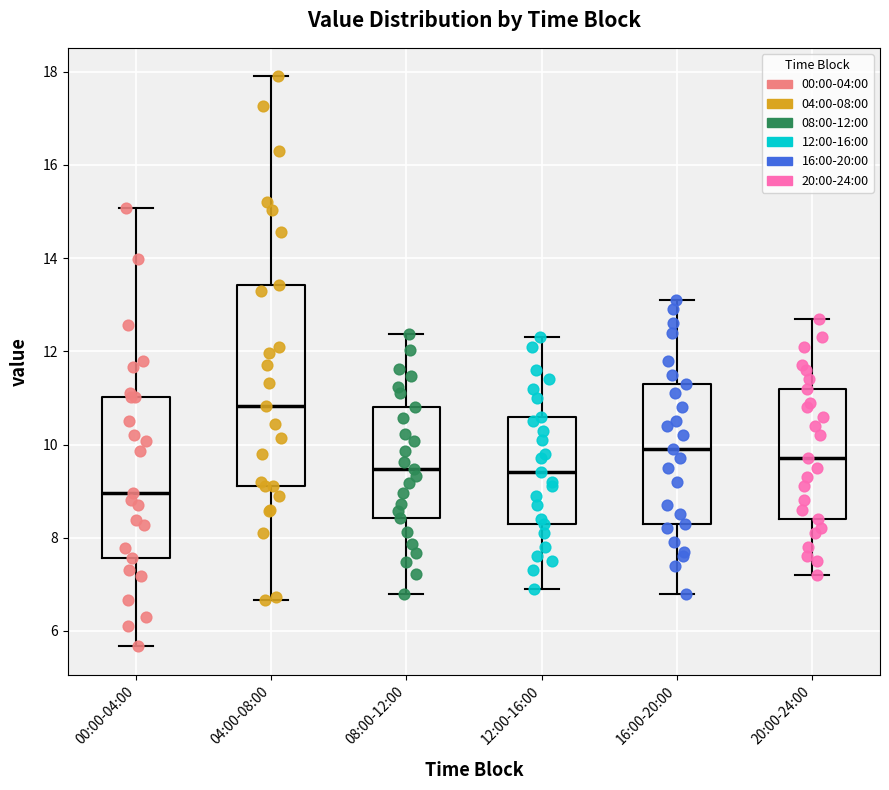

Comparing the boxes themselves (not the whiskers), which one is the tallest?

04:00-08:00